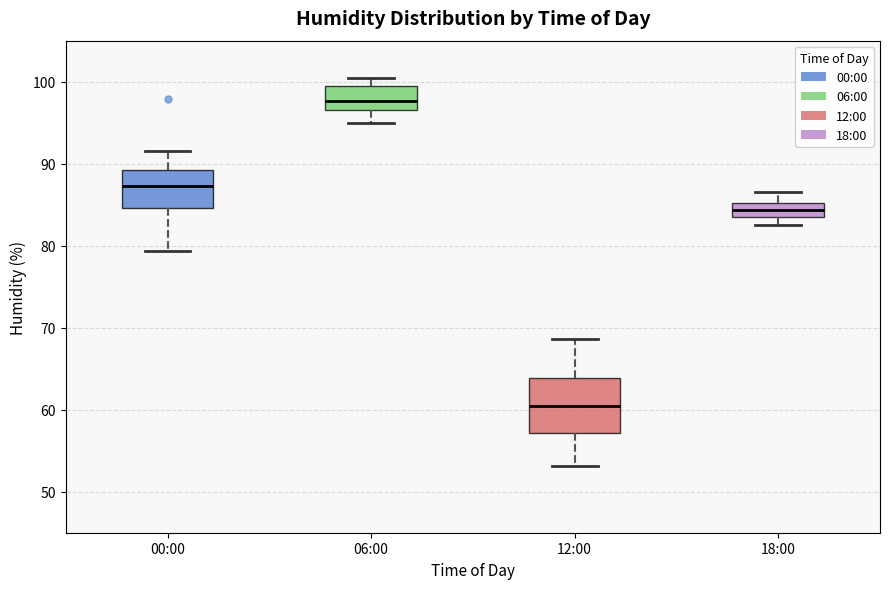

Reading left to right, transcribe this box plot: for each box, give where its median line is, the range the box spans, and where its two whiskers end, as read against the y-axis. The values are not printed on the chart, so give them approximately, as read against the axis.

00:00: median 87, box 85 to 89, whiskers 79 to 92
06:00: median 98, box 97 to 100, whiskers 95 to 101
12:00: median 61, box 57 to 64, whiskers 53 to 69
18:00: median 84 (inside the box), box 84 to 85, whiskers 83 to 87